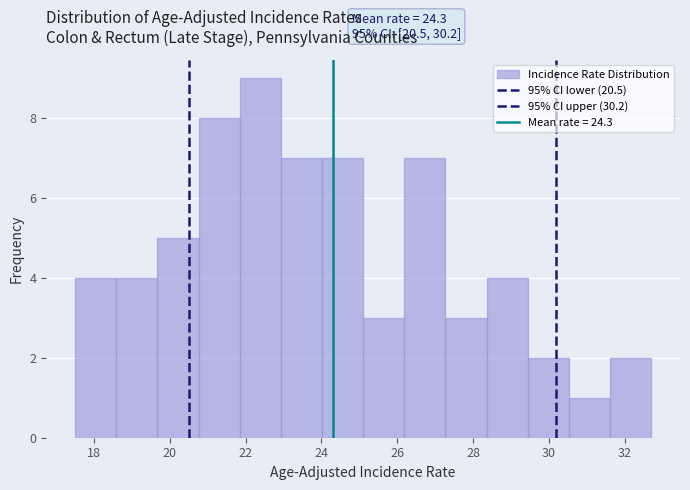

Which range on the x-axis has the tallest bar?

21.8 to 23.0